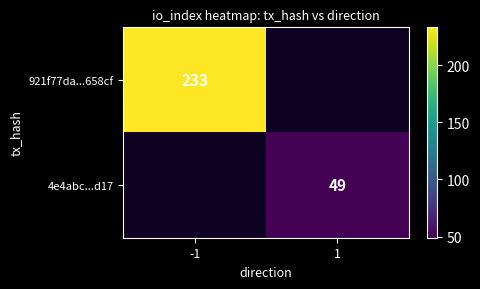

The 4e4abc...d17 series shows 26 at 1. True or false?

False